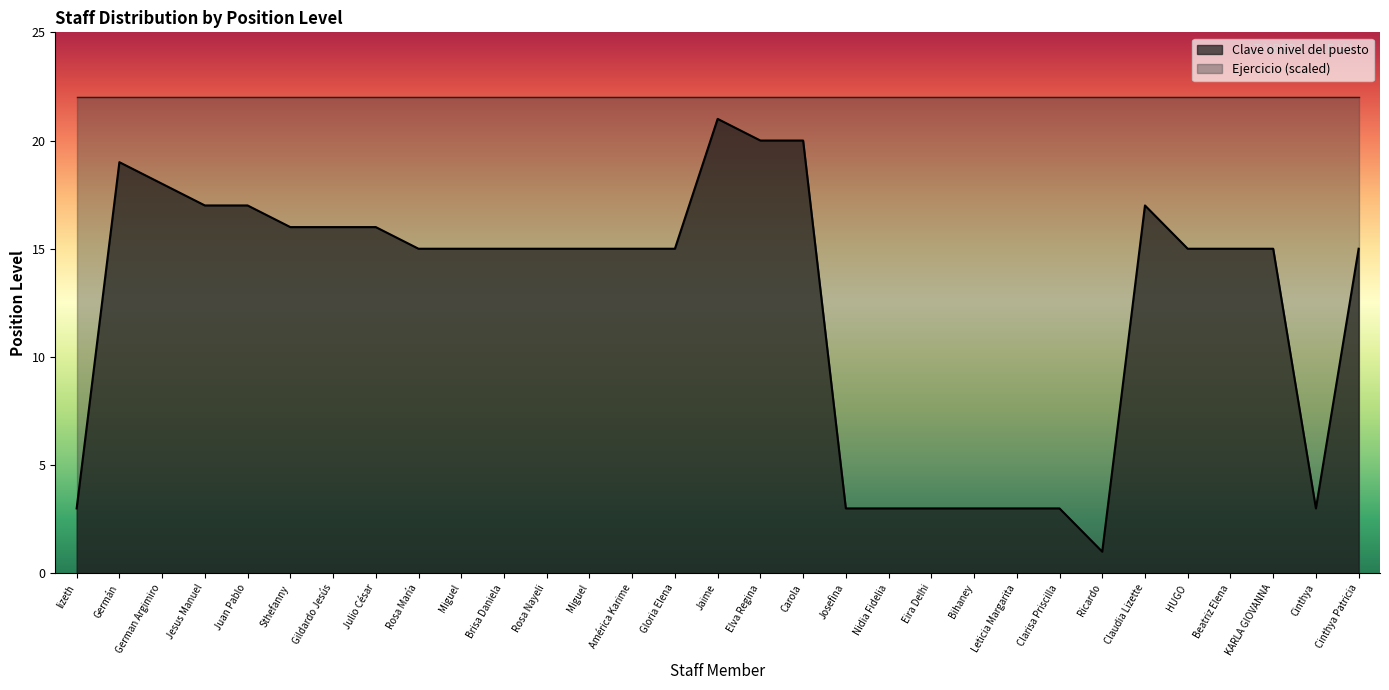

Does the chart display data point markers on the line(s)?

No